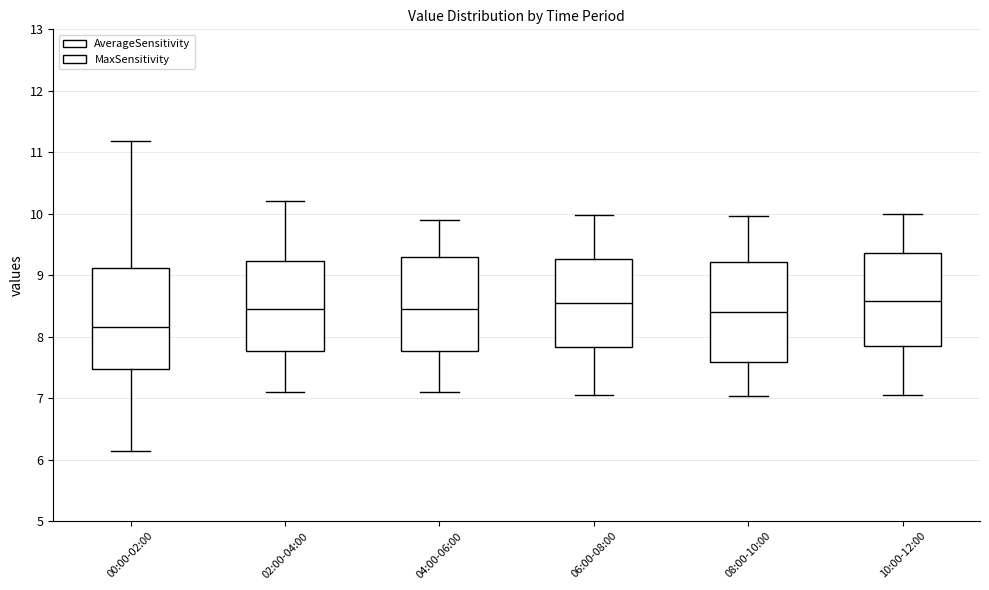

Reading left to right, read every box against the y-axis: the position of its median line, the range the box covers, and the ends of its whiskers. The values are not printed on the chart, so give them approximately, as read against the axis.

00:00-02:00: median 8.2, box 7.5 to 9.1, whiskers 6.2 to 11.2
02:00-04:00: median 8.5, box 7.8 to 9.2, whiskers 7.1 to 10.2
04:00-06:00: median 8.5, box 7.8 to 9.3, whiskers 7.1 to 9.9
06:00-08:00: median 8.6, box 7.8 to 9.3, whiskers 7.1 to 10.0
08:00-10:00: median 8.4, box 7.6 to 9.2, whiskers 7.0 to 10.0
10:00-12:00: median 8.6, box 7.9 to 9.4, whiskers 7.1 to 10.0